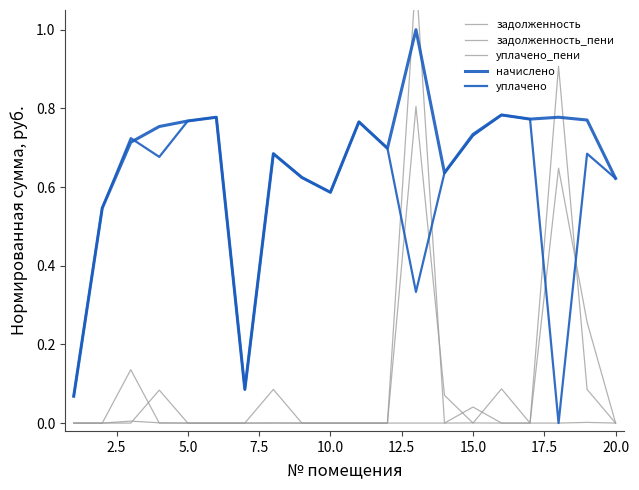

Does the chart have visible grid lines?

No